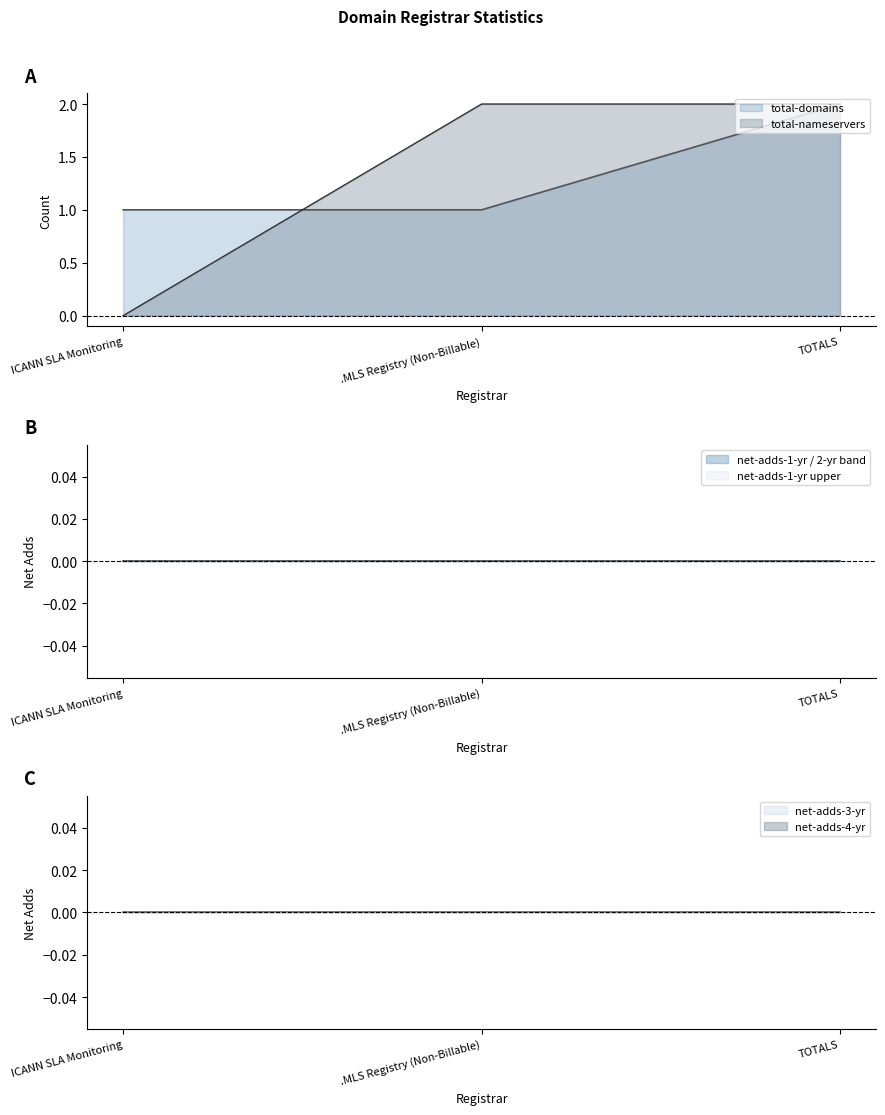

True or false: net-adds-2-yr has a value of 0 at ICANN SLA Monitoring.

True